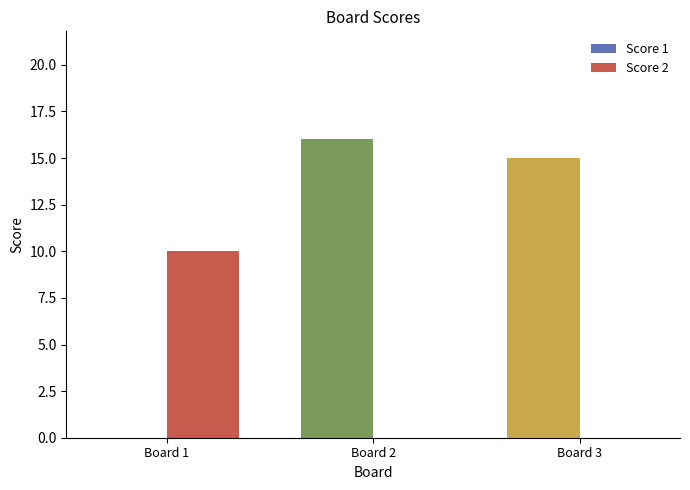

What is the difference between the Score 1 values at Board 3 and Board 1?

15